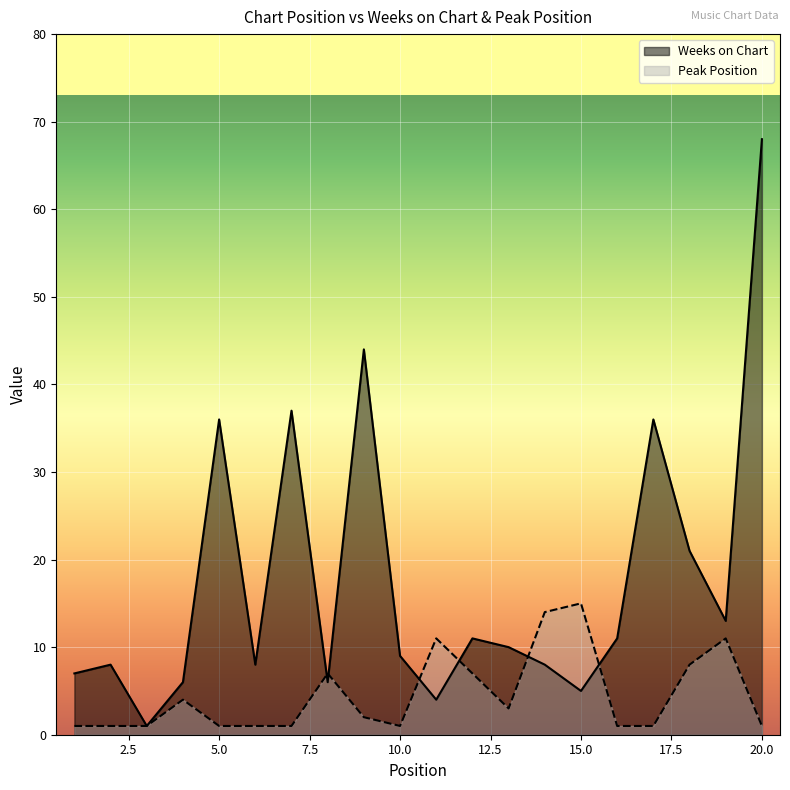

What is the spread (max minus min) of values at 12?

4